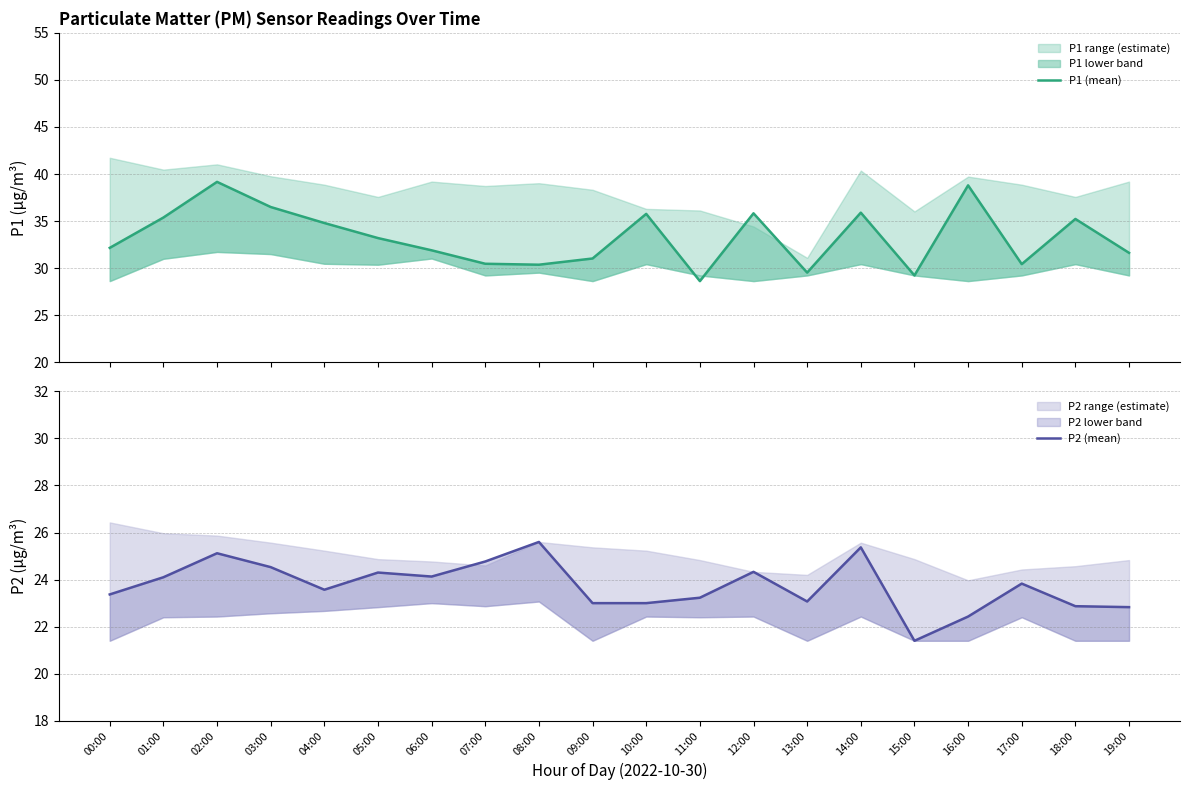

Which series changed the most between 01:00 and 12:00?

P1 (mean)